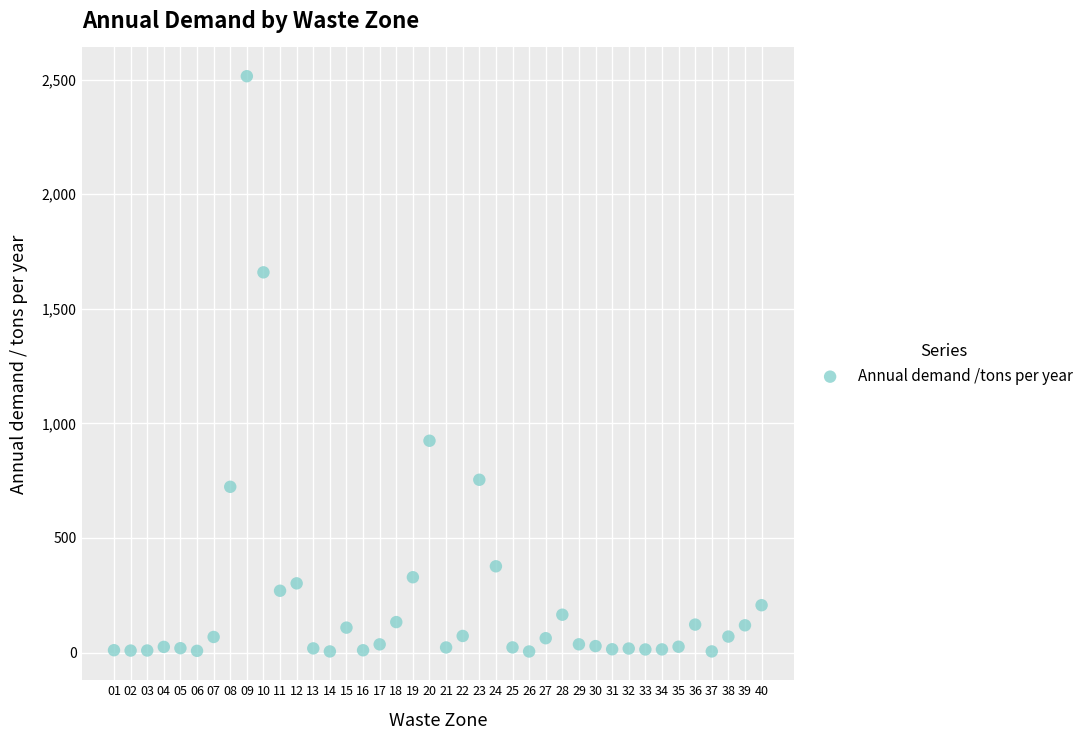

What is the range of X values (max minus min)?

39.0